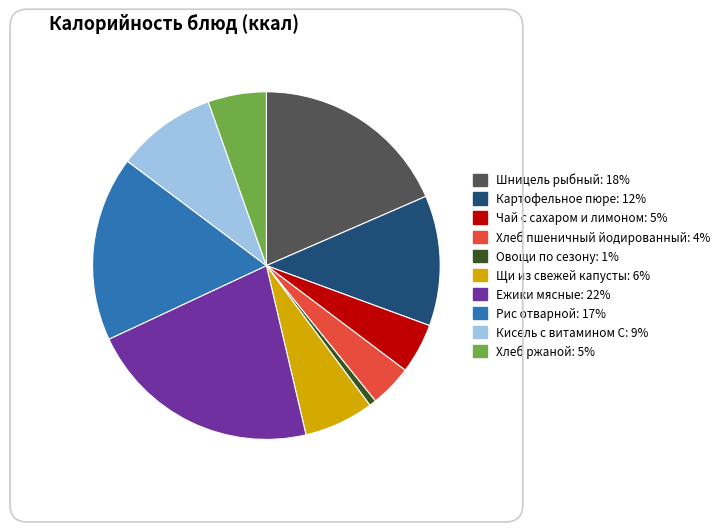

Which category has the smallest portion of the pie?

Овощи по сезону